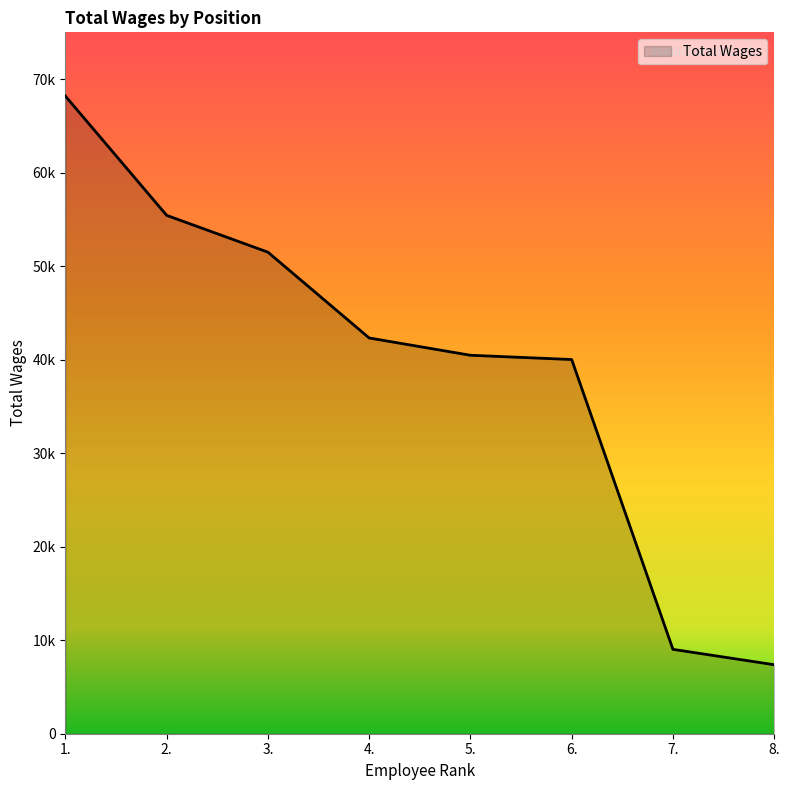

What is the change in value from 1. to 7.?

-59191